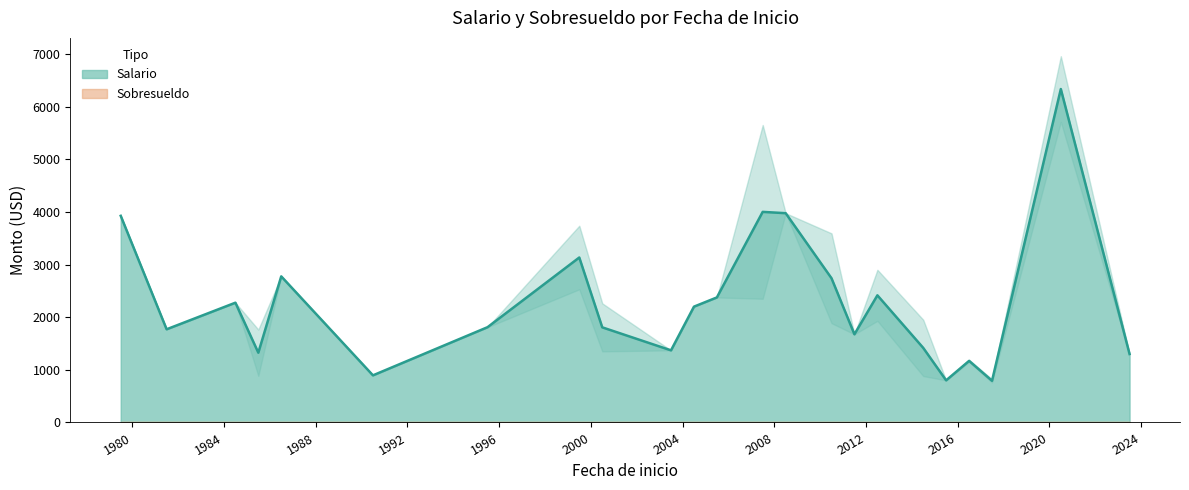

Does the chart display data point markers on the line(s)?

No